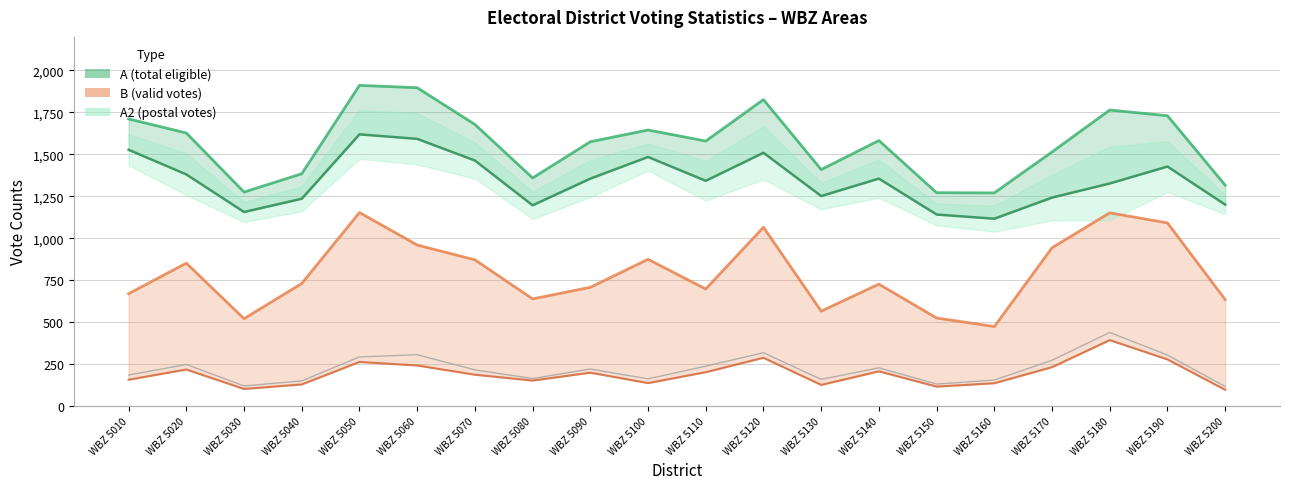

Is it true that B1 line equals 262 at WBZ 5050?

True